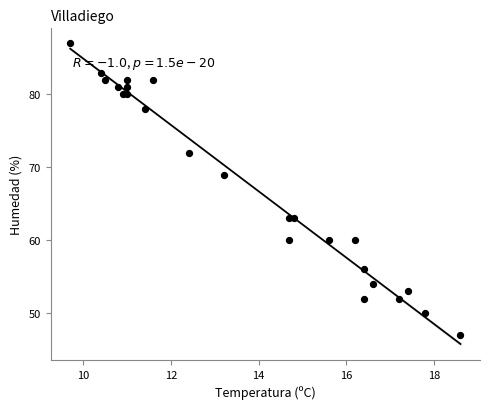

What is the range of Y values (max minus min)?

40